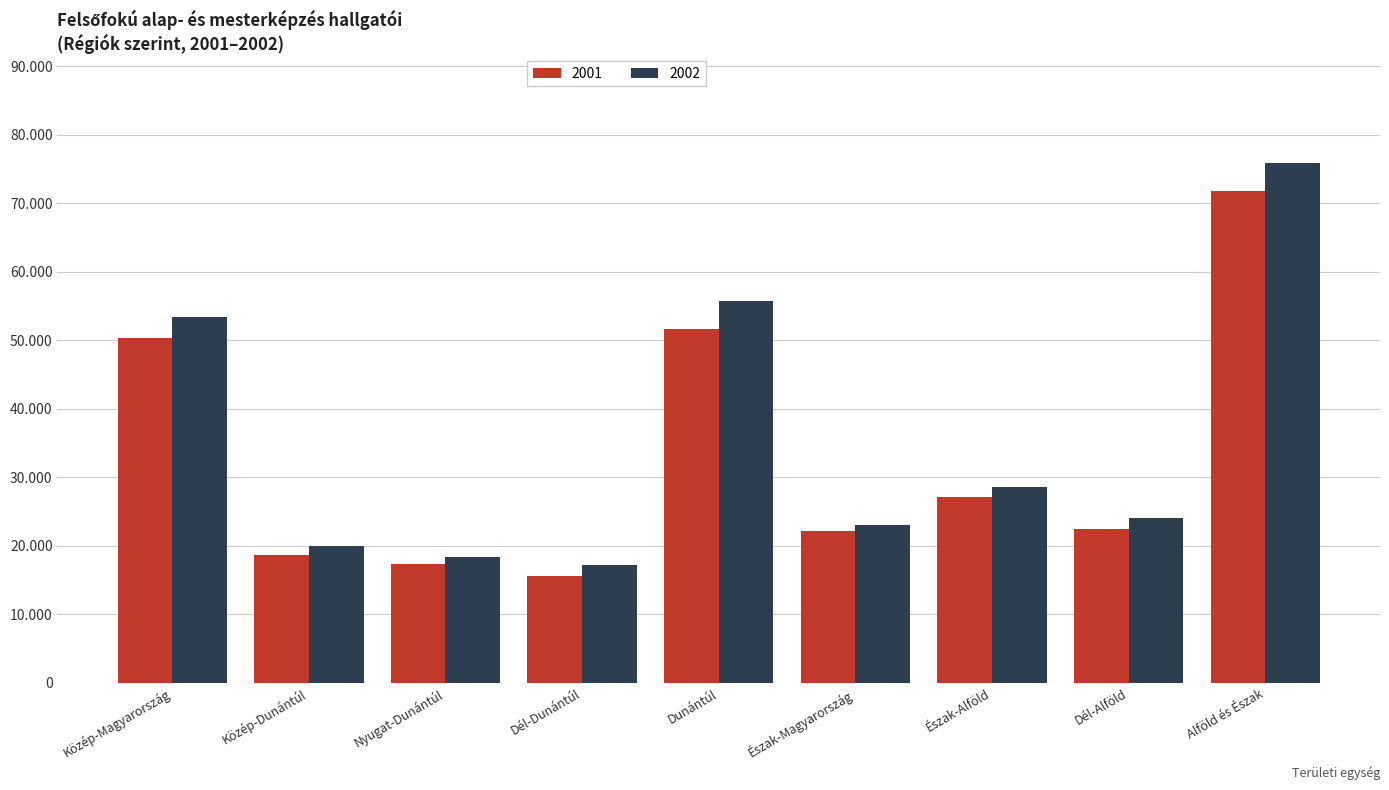

What are all the series names shown in the legend?

2001, 2002